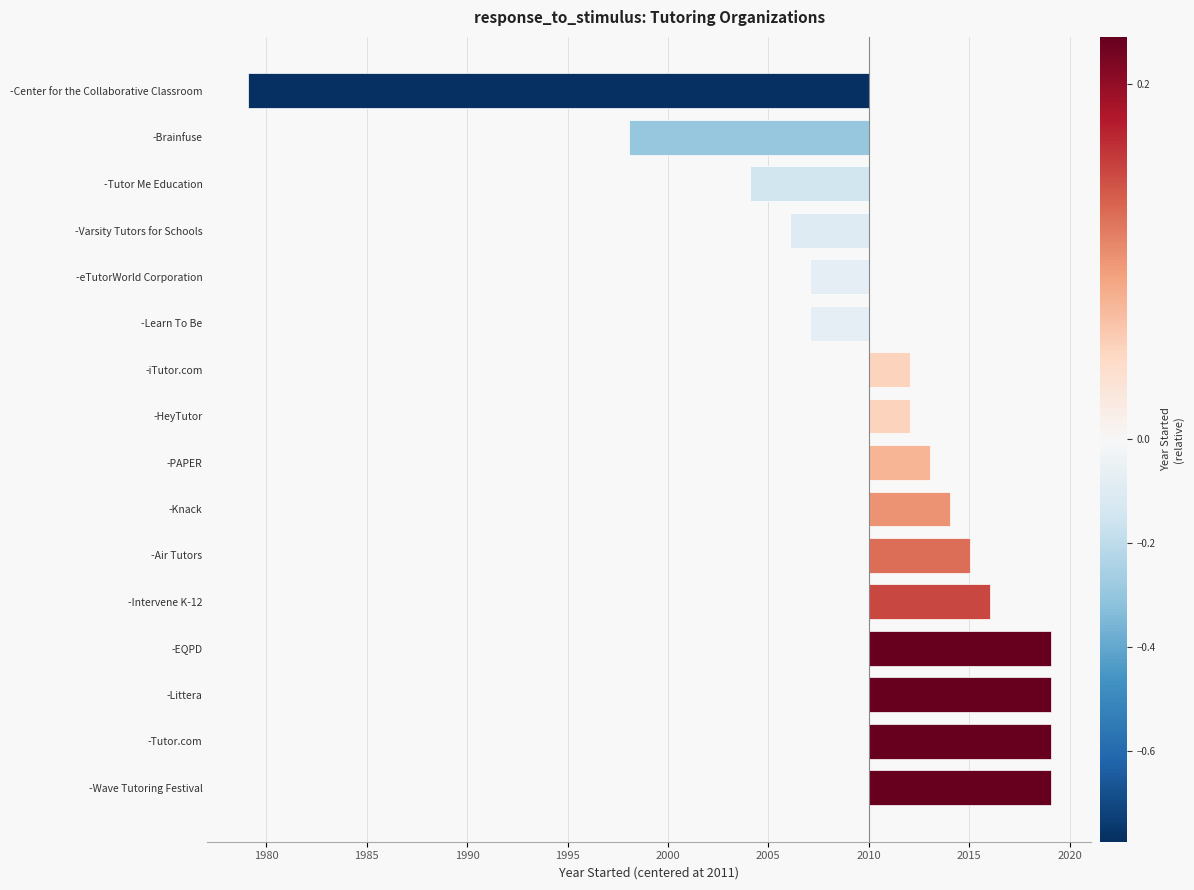

Are the bars grouped side by side (vs. stacked)?

No